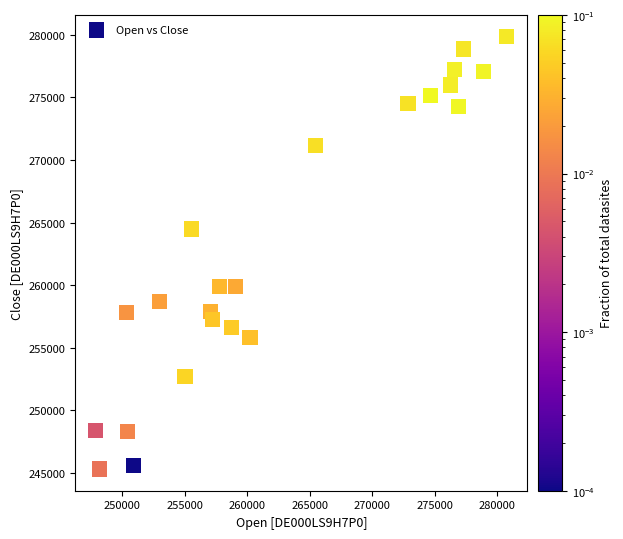

What Y value in the scatter plot is closest to 262586?

264488